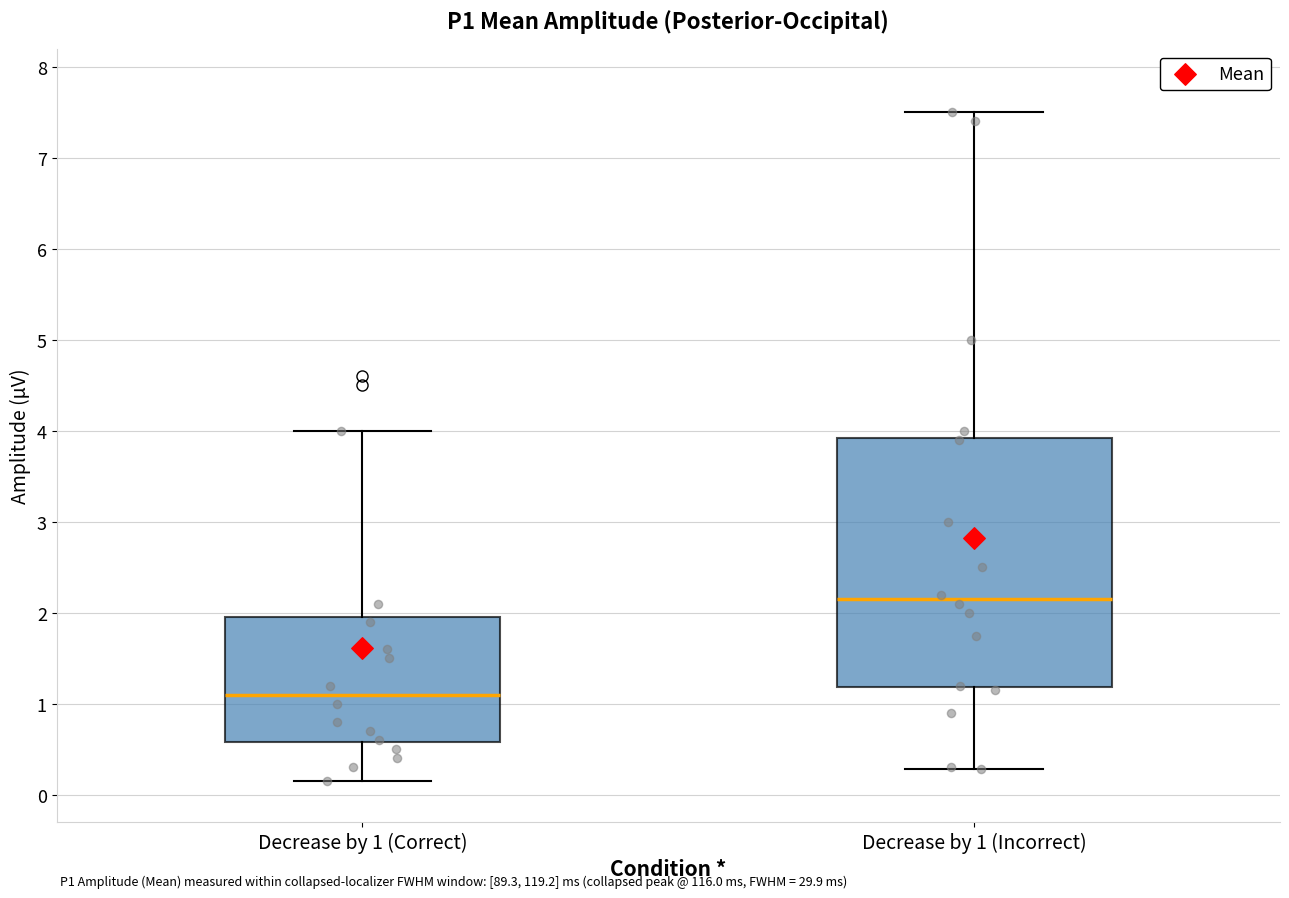

Reading left to right, read every box against the y-axis: the position of its median line, the range the box covers, and the ends of its whiskers. The values are not printed on the chart, so give them approximately, as read against the axis.

Decrease by 1 (Correct): median 1.1, box 0.6 to 2.0, whiskers 0.2 to 4.0
Decrease by 1 (Incorrect): median 2.2, box 1.2 to 3.9, whiskers 0.3 to 7.5